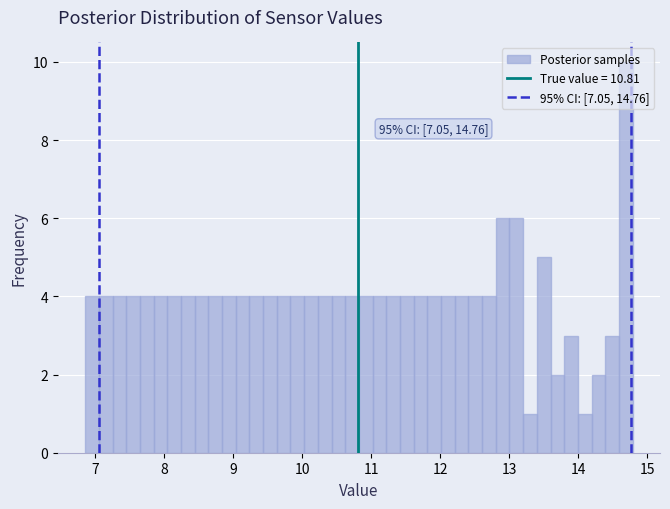

Read against the x-axis, roughly where is the centre of the tallest bar?

14.7